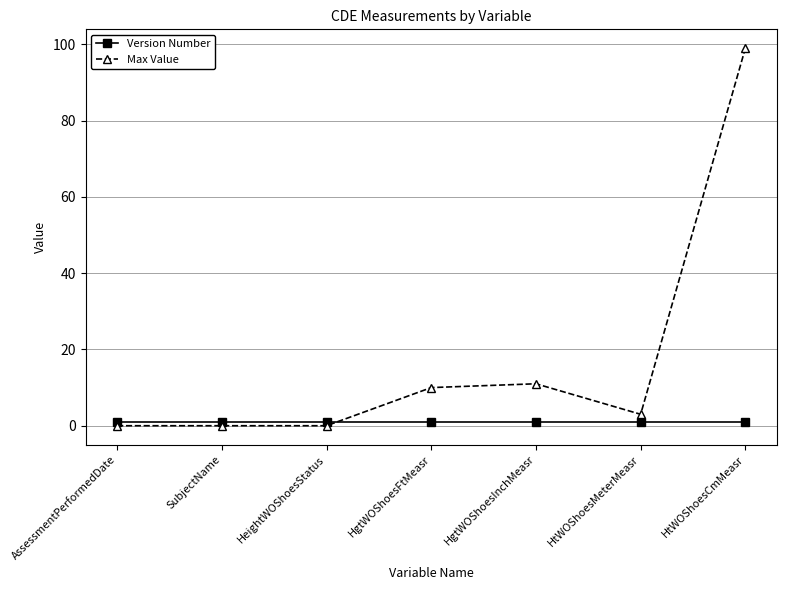

Does the chart have visible grid lines?

Yes